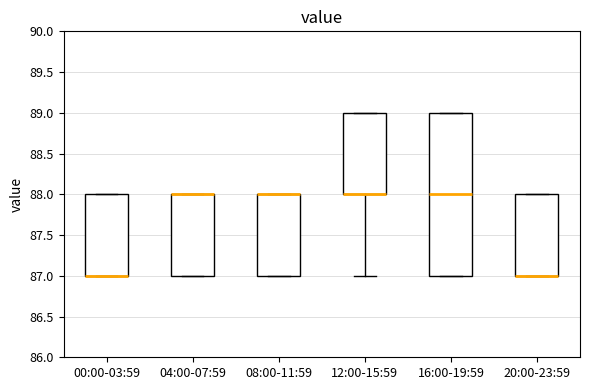

Reading left to right, transcribe this box plot: for each box, give where its median line is, the range the box spans, and where its two whiskers end, as read against the y-axis. The values are not printed on the chart, so give them approximately, as read against the axis.

00:00-03:59: median 87 (drawn on the box's lower edge), box 87 to 88, whiskers 87 to 88
04:00-07:59: median 88 (drawn on the box's upper edge), box 87 to 88, whiskers 87 to 88
08:00-11:59: median 88 (drawn on the box's upper edge), box 87 to 88, whiskers 87 to 88
12:00-15:59: median 88 (drawn on the box's lower edge), box 88 to 89, whiskers 87 to 89
16:00-19:59: median 88, box 87 to 89, whiskers 87 to 89
20:00-23:59: median 87 (drawn on the box's lower edge), box 87 to 88, whiskers 87 to 88